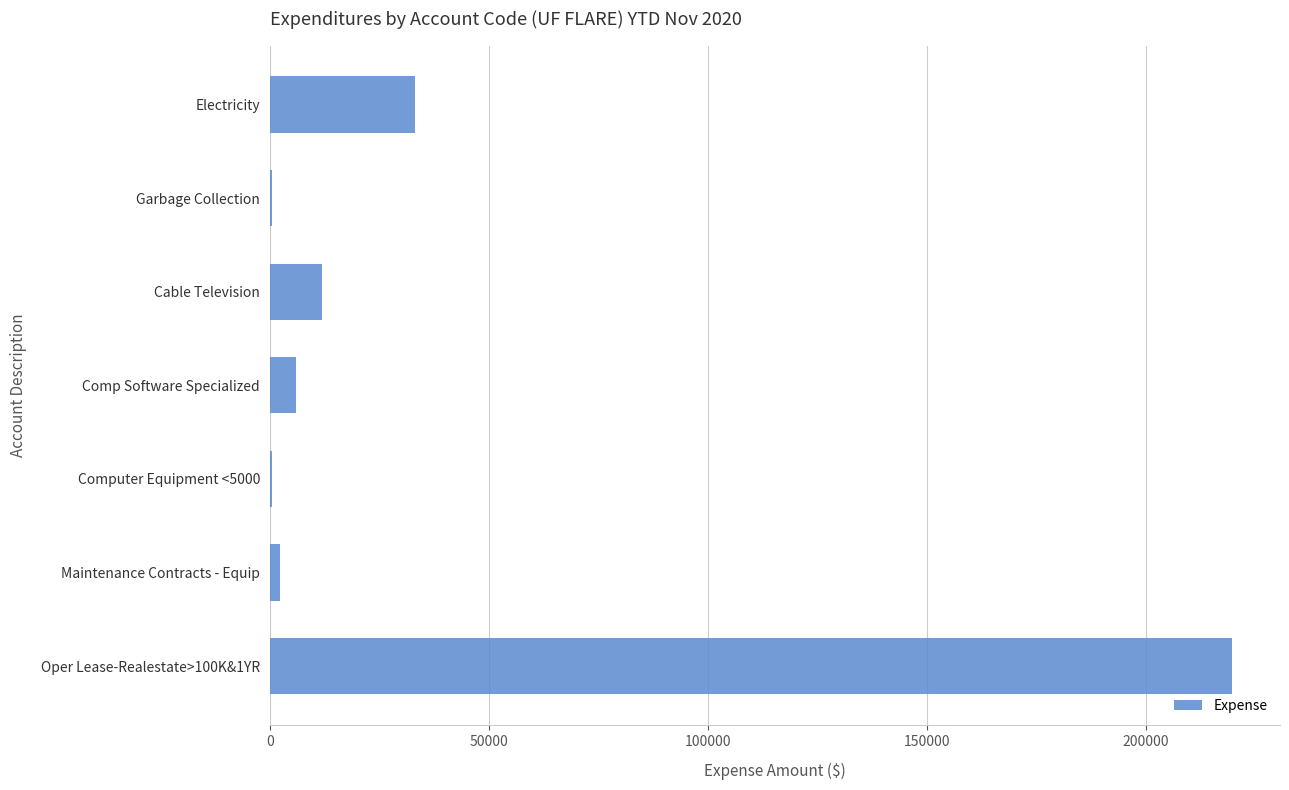

What is the ratio of the value at Electricity to the value at Cable Television?

2.8